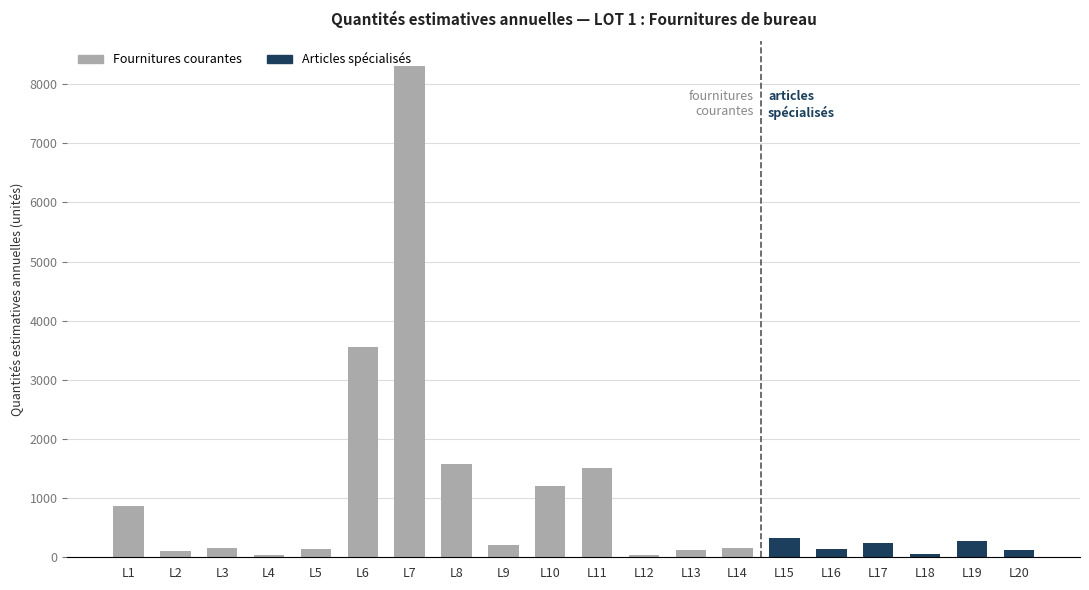

What is the change in value from L5 to L10?

+1066